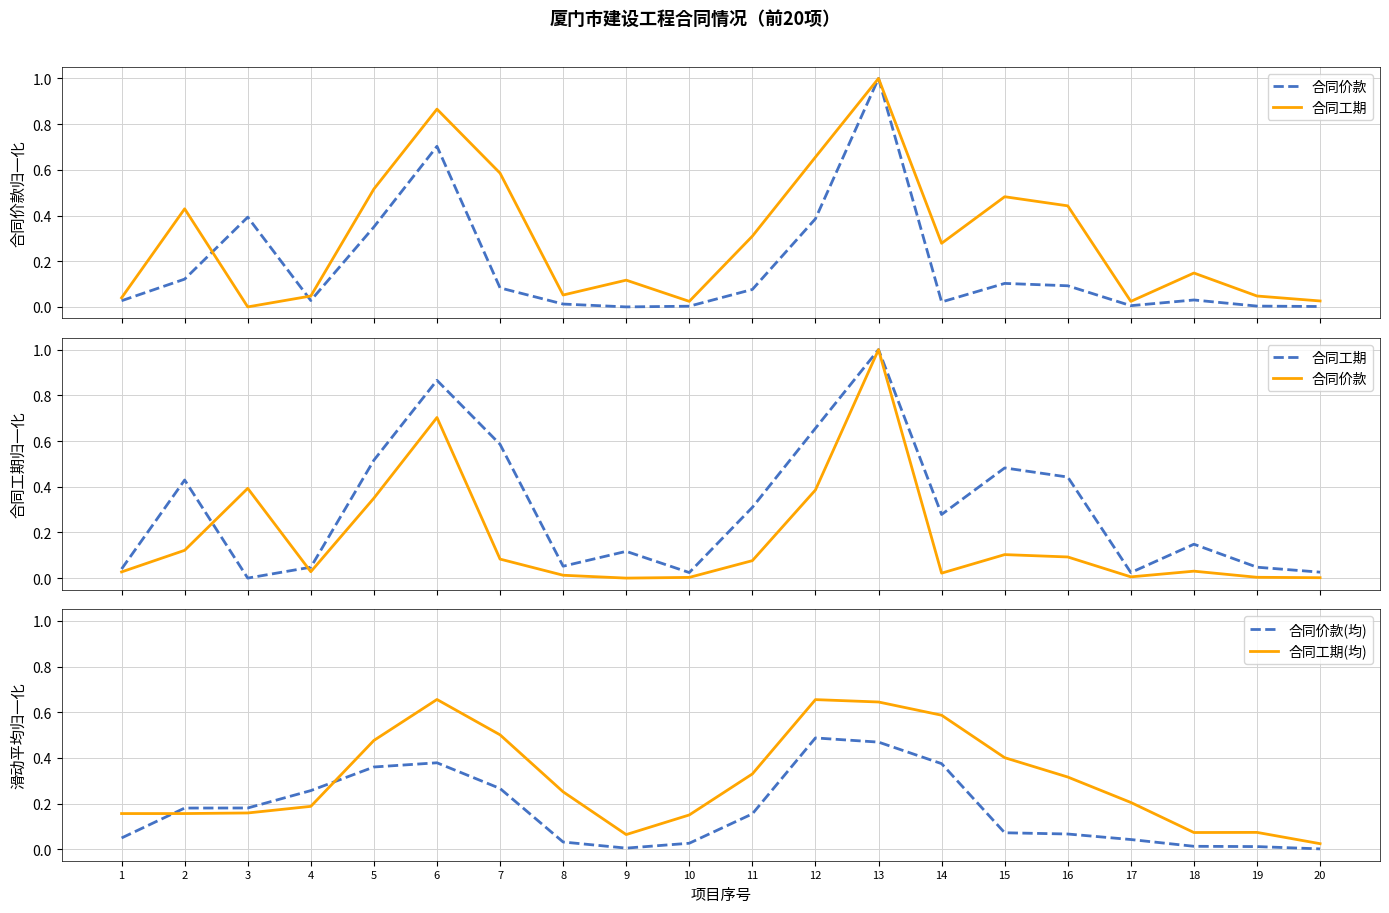

What is the total value across all series at 18?

0.3